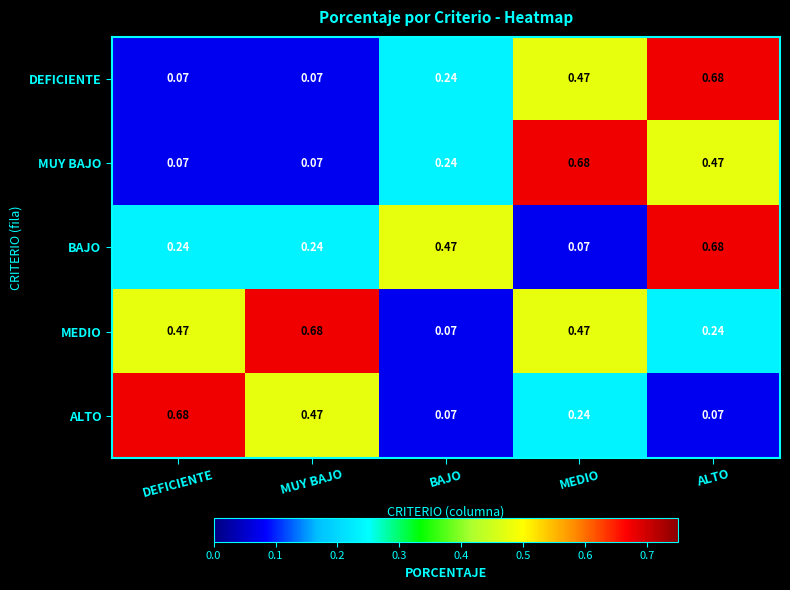

Which series has the largest total across all categories?

MEDIO